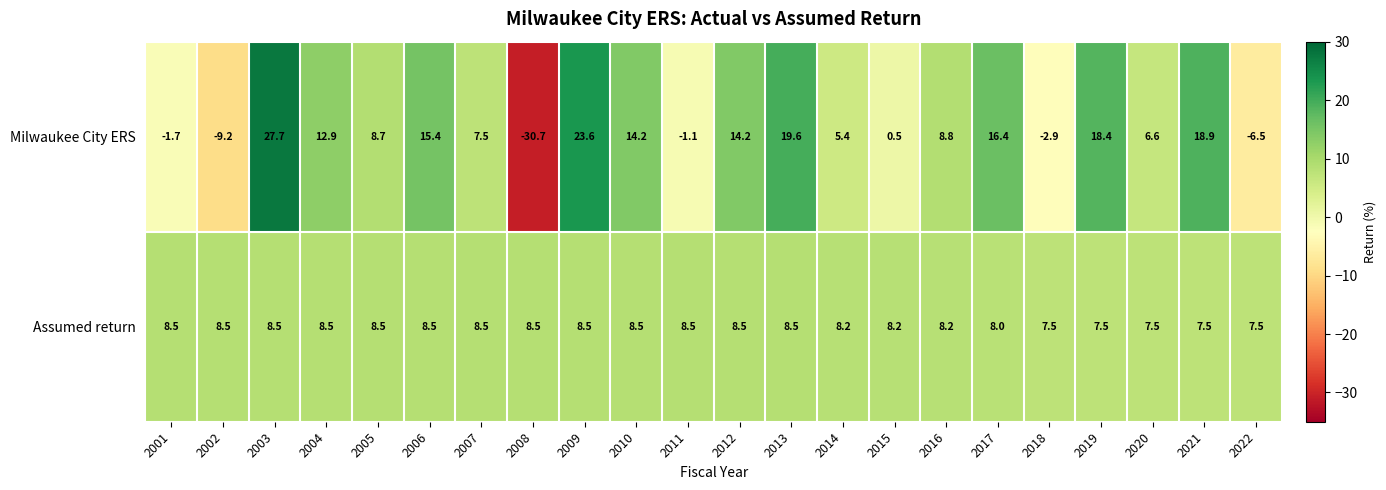

Rank the series by their maximum value, from highest to lowest.

Milwaukee City ERS, Assumed return